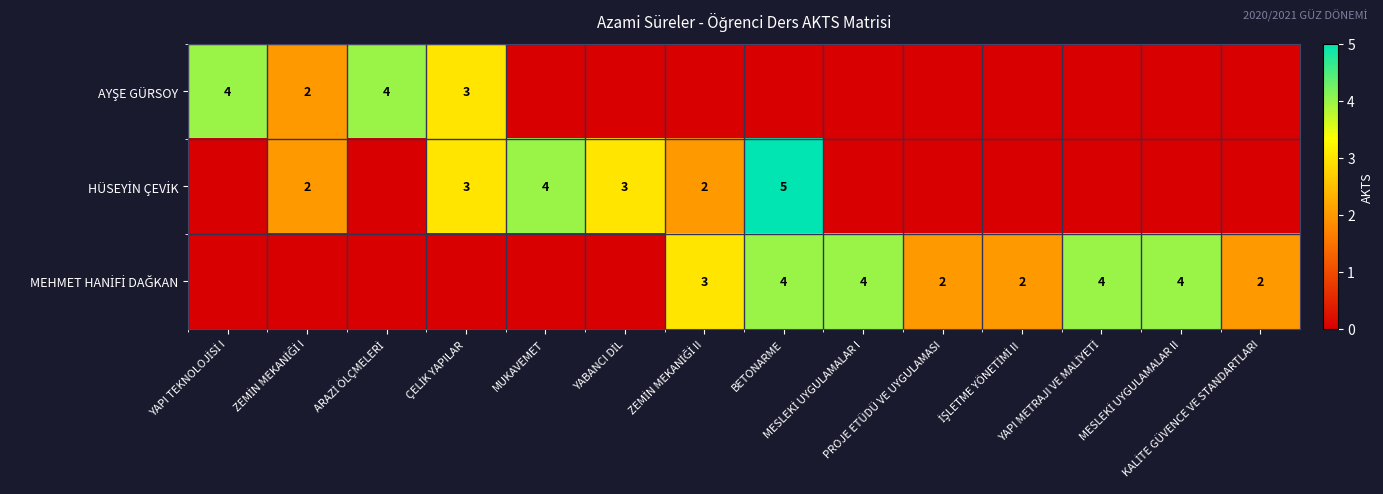

Between İŞLETME YÖNETİMİ II and KALİTE GÜVENCE VE STANDARTLARI, which is larger?

İŞLETME YÖNETİMİ II